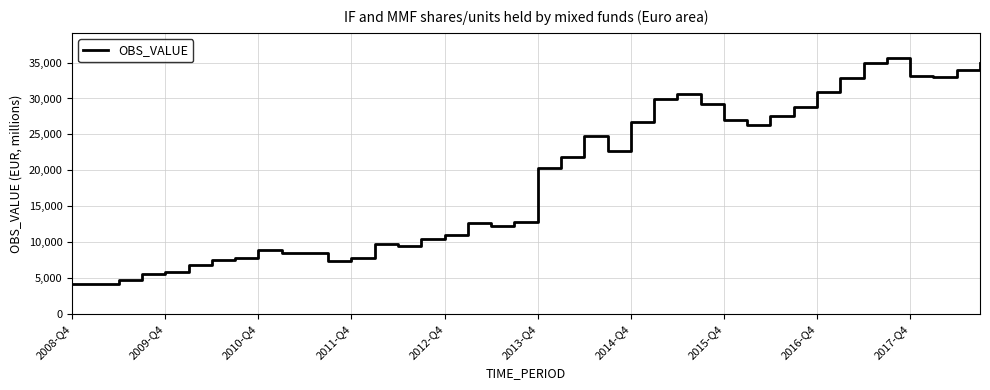

What is the maximum value shown in the chart?

35569.8